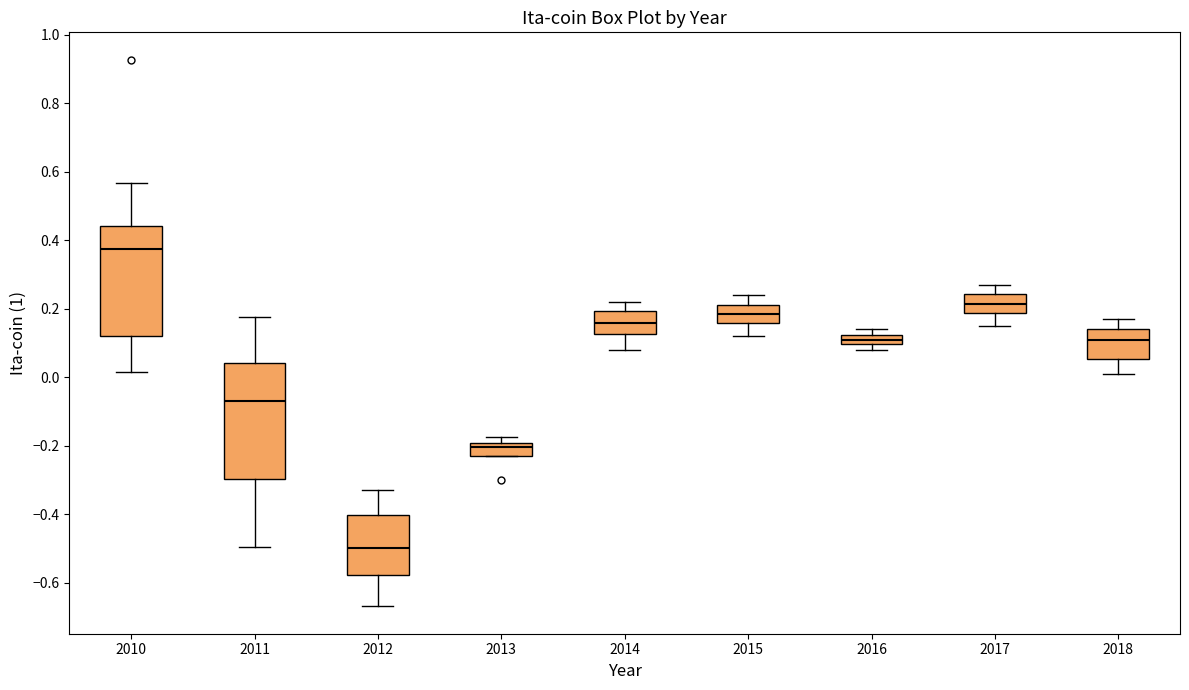

Which box has the highest median line?

2010